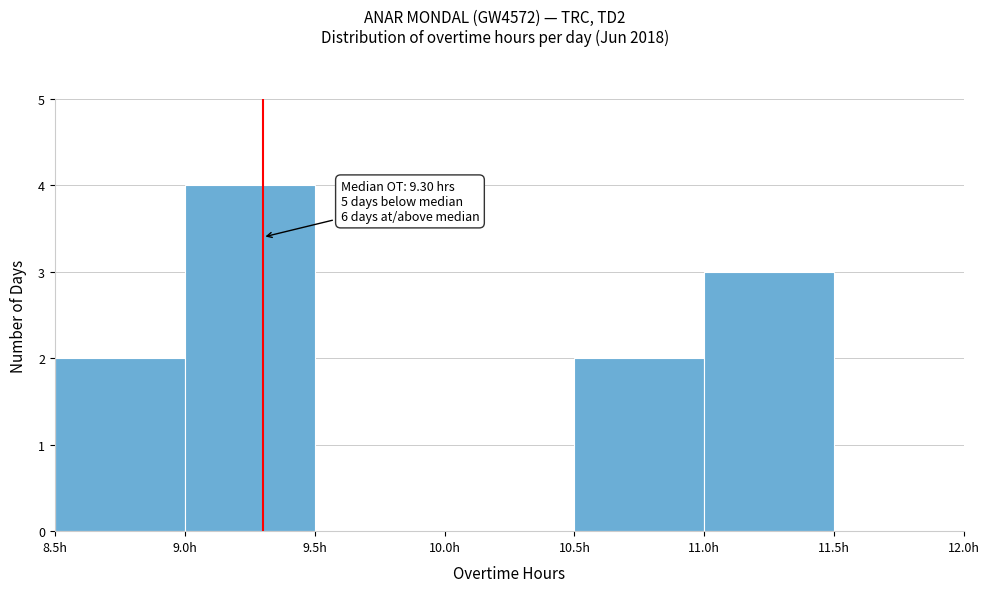

Which range on the x-axis has the tallest bar?

9.0 to 9.5